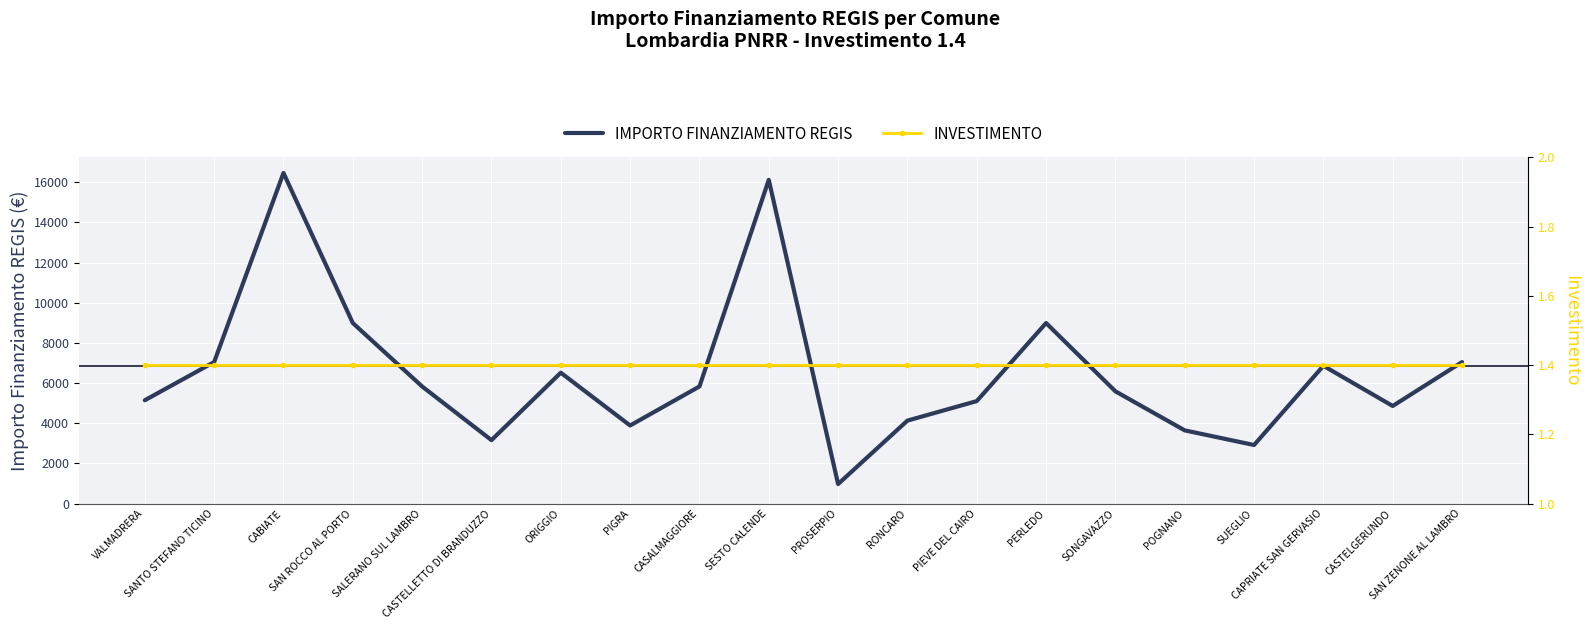

Rank the series by their maximum value, from highest to lowest.

IMPORTO FINANZIAMENTO REGIS, INVESTIMENTO